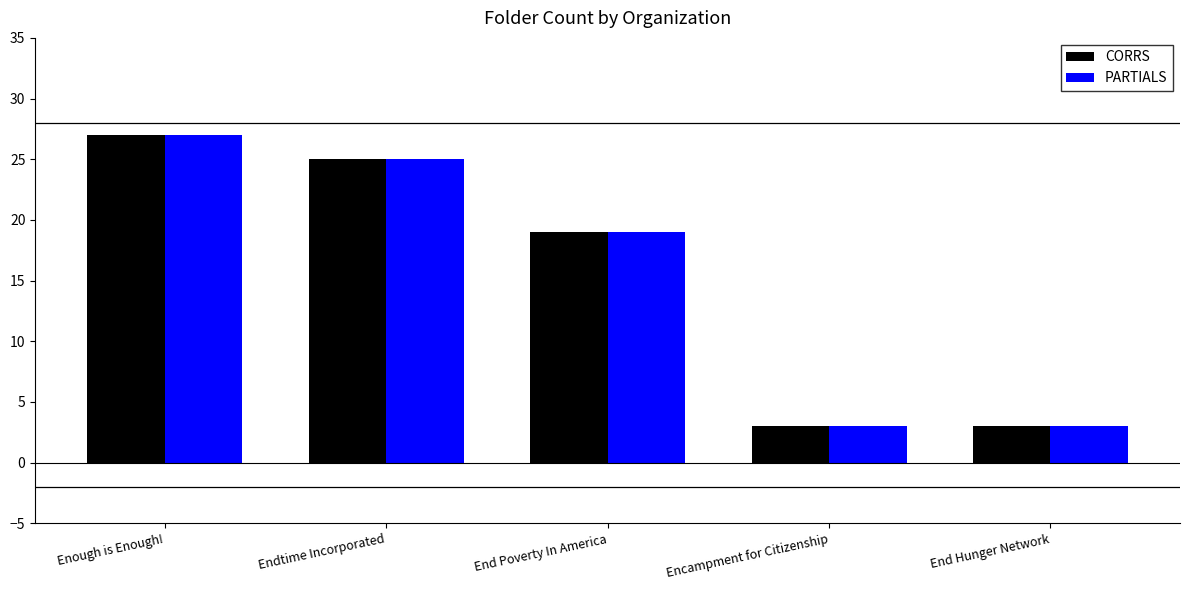

At which category does the chart reach its peak across all series?

Enough is Enough!